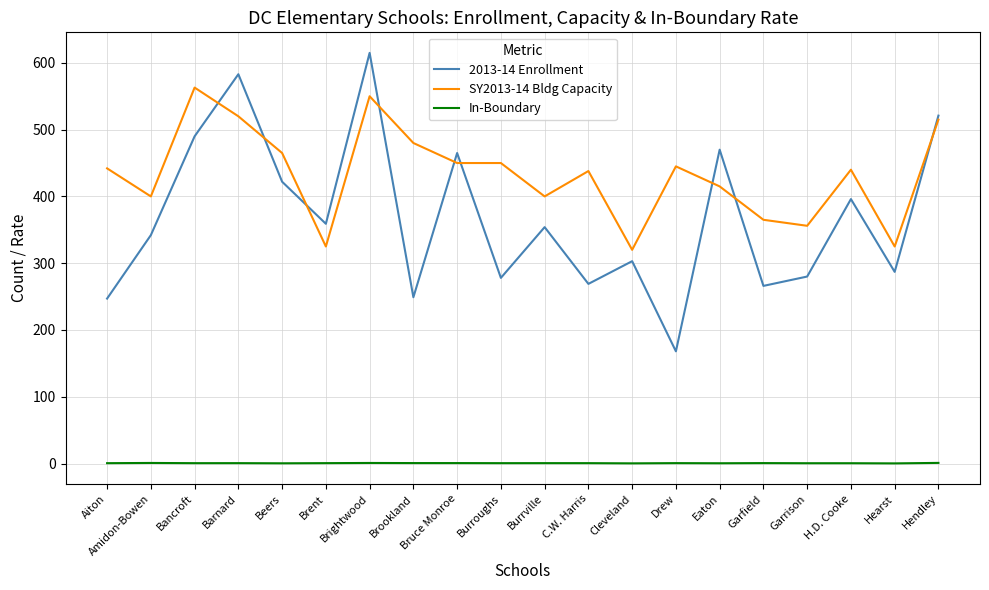

What is the approximate value of 2013-14 Enrollment at Brookland?

249.0